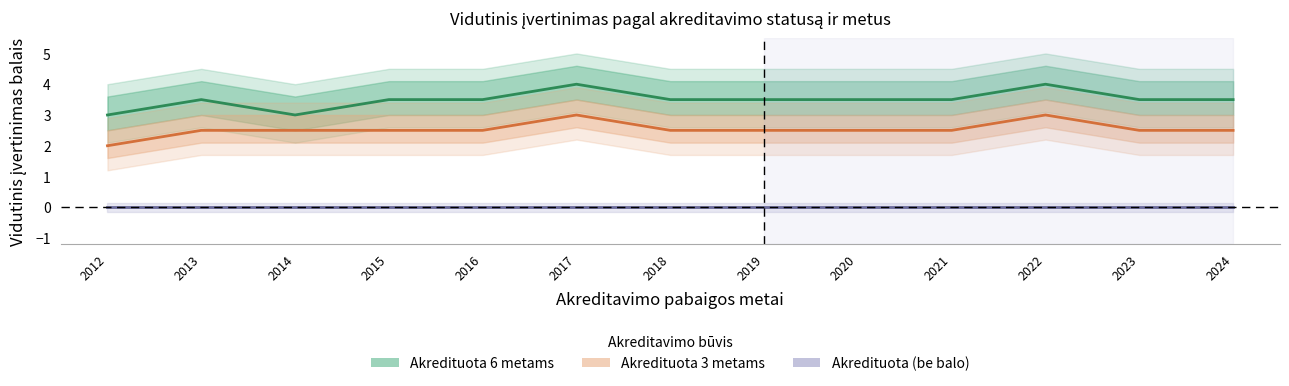

Reading right to left, extract all data points from this chart.

Akredituota 6 metams: 3.5	3.5	4.0	3.5	3.5	3.5	3.5	4.0	3.5	3.5	3.0	3.5	3.0
Akredituota 3 metams: 2.5	2.5	3.0	2.5	2.5	2.5	2.5	3.0	2.5	2.5	2.5	2.5	2.0
Akredituota (be balo): 0.0	0.0	0.0	0.0	0.0	0.0	0.0	0.0	0.0	0.0	0.0	0.0	0.0